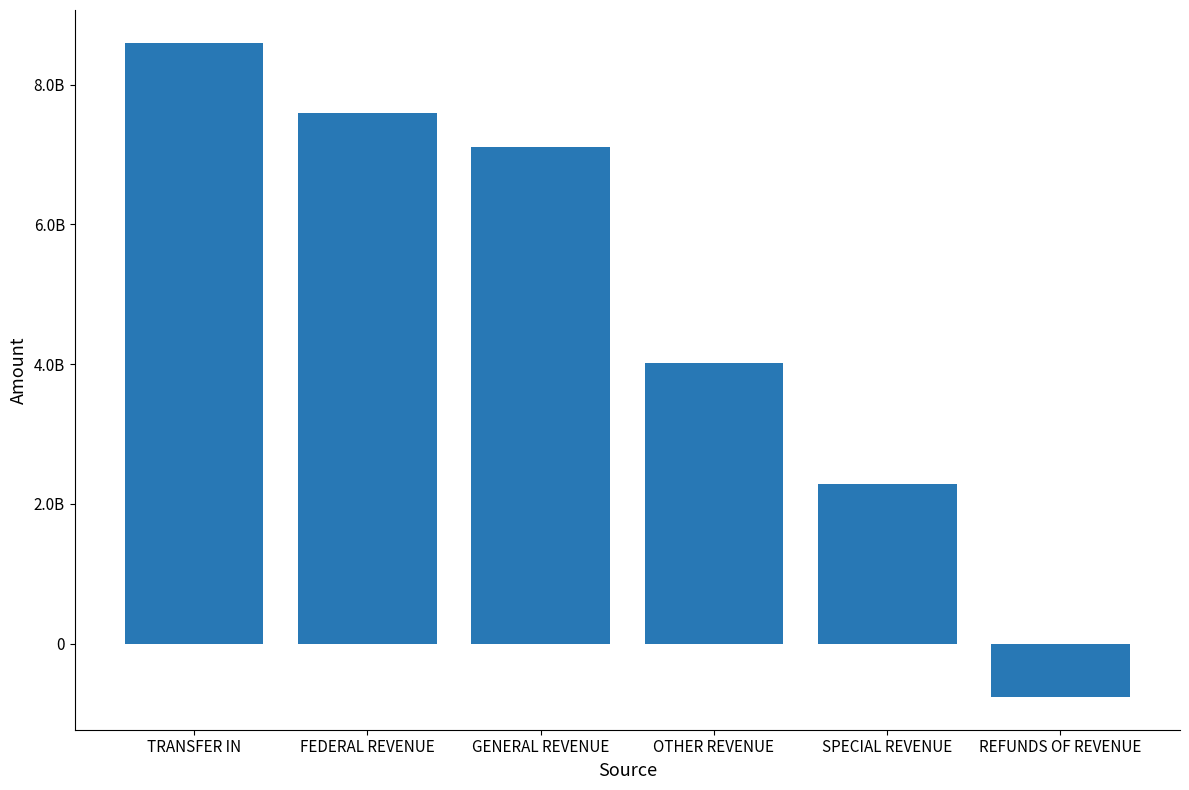

List the labels in order of value, largest first.

TRANSFER IN, FEDERAL REVENUE, GENERAL REVENUE, OTHER REVENUE, SPECIAL REVENUE, REFUNDS OF REVENUE